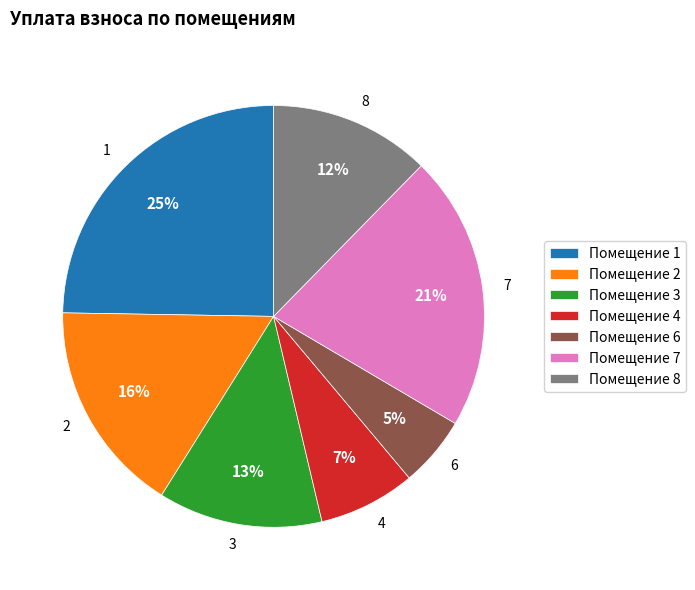

Do 1 and 2 together represent more than half of the pie?

No